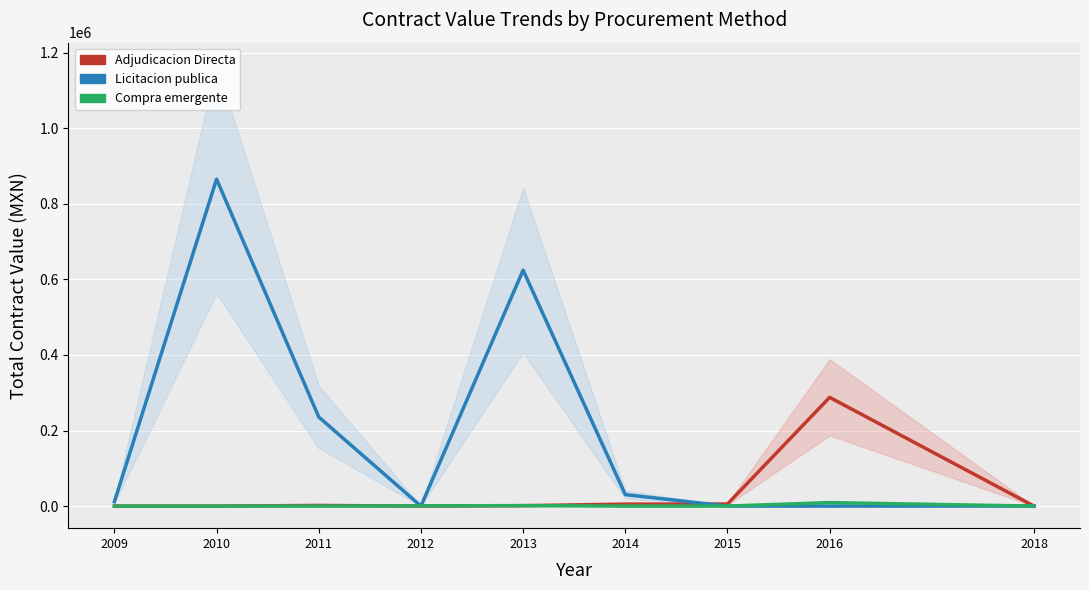

Which has a higher value, 2012 or 2016?

2016